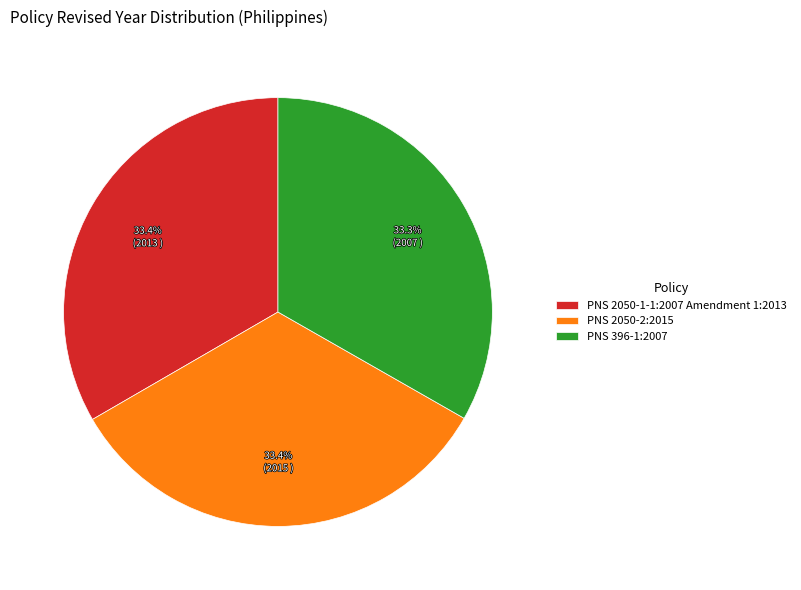

How many segments does this pie chart have?

3